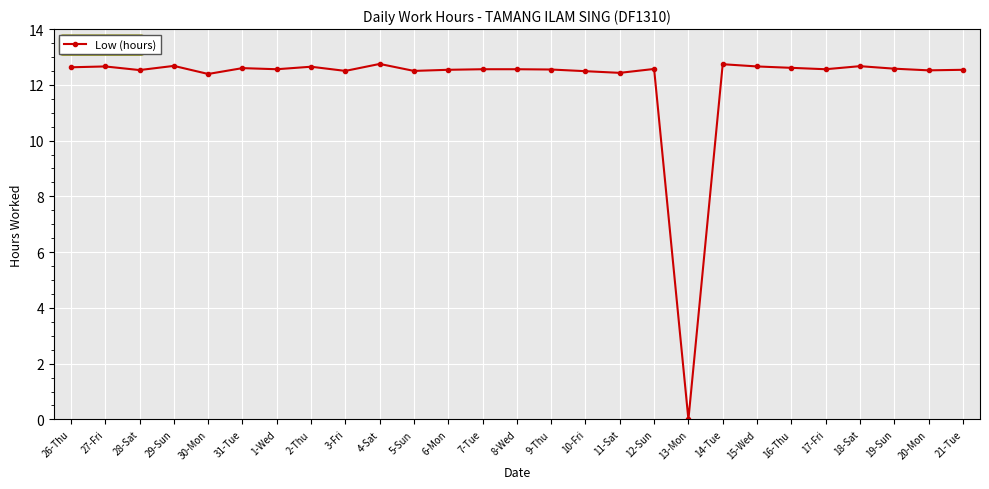

The value at 11-Sat is 3.7. True or false?

False